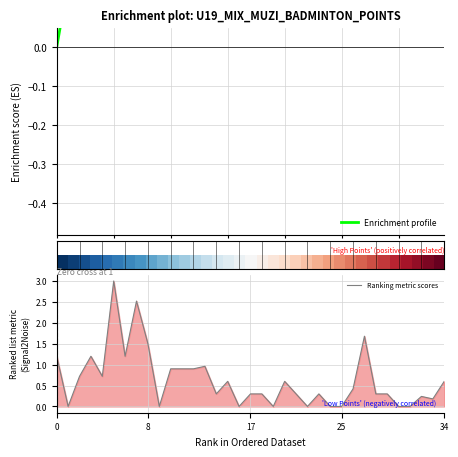

What is the maximum value for Ranking metric scores?

3.0